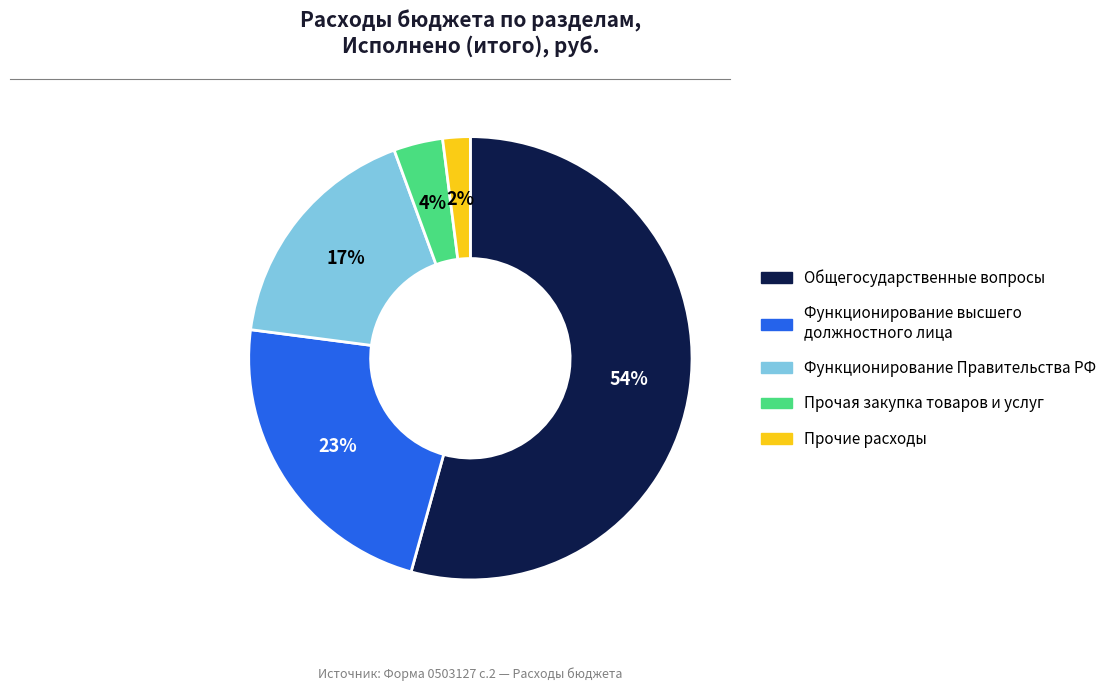

Count the number of slices in the pie.

5